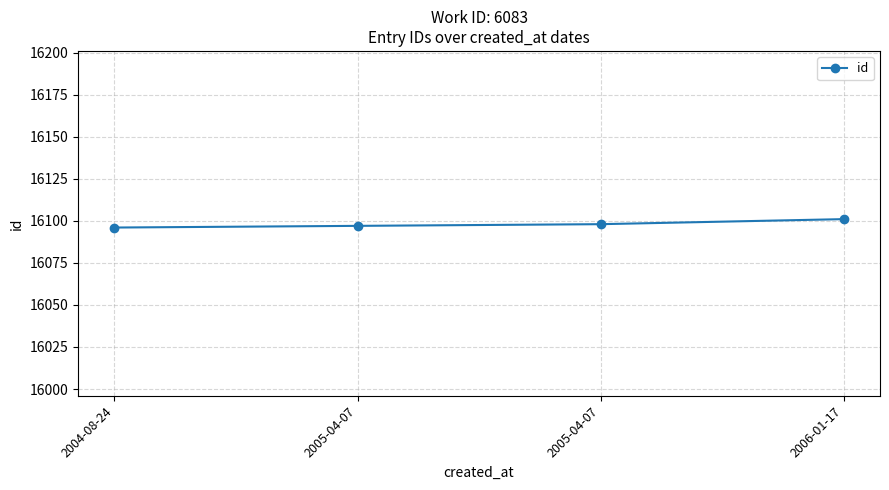

At which category does the chart reach its minimum across all series?

2004-08-24